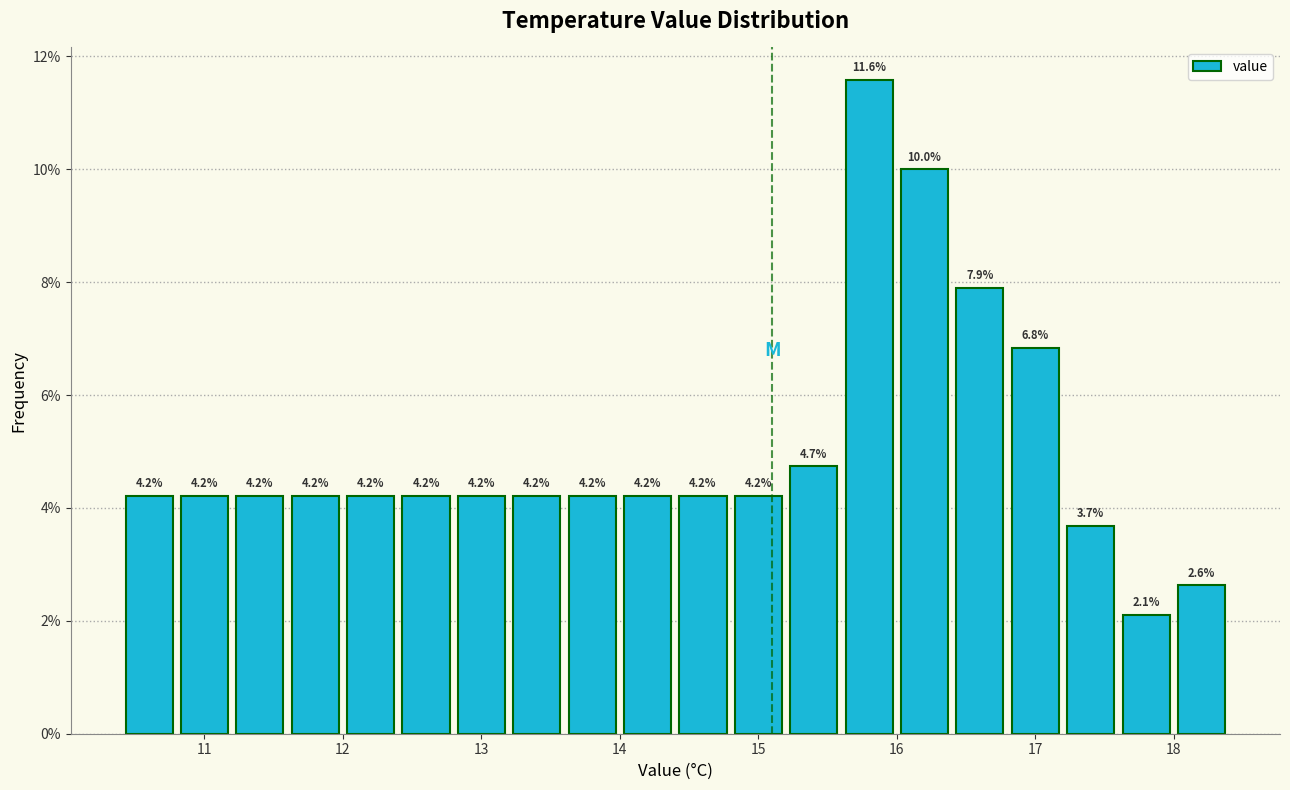

Reading left to right, transcribe this chart: for each bar, give the range it covers on the x-axis and its height.

10.4 to 10.8: 4.2
10.8 to 11.2: 4.2
11.2 to 11.6: 4.2
11.6 to 12.0: 4.2
12.0 to 12.4: 4.2
12.4 to 12.8: 4.2
12.8 to 13.2: 4.2
13.2 to 13.6: 4.2
13.6 to 14.0: 4.2
14.0 to 14.4: 4.2
14.4 to 14.8: 4.2
14.8 to 15.2: 4.2
15.2 to 15.6: 4.7
15.6 to 16.0: 11.6
16.0 to 16.4: 10.0
16.4 to 16.8: 7.9
16.8 to 17.2: 6.8
17.2 to 17.6: 3.7
17.6 to 18.0: 2.1
18.0 to 18.4: 2.6